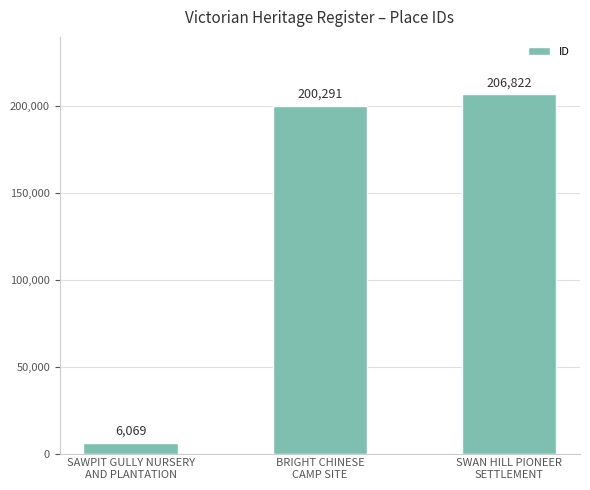

Is it true that the value at SAWPIT GULLY NURSERY
AND PLANTATION is 6069?

True